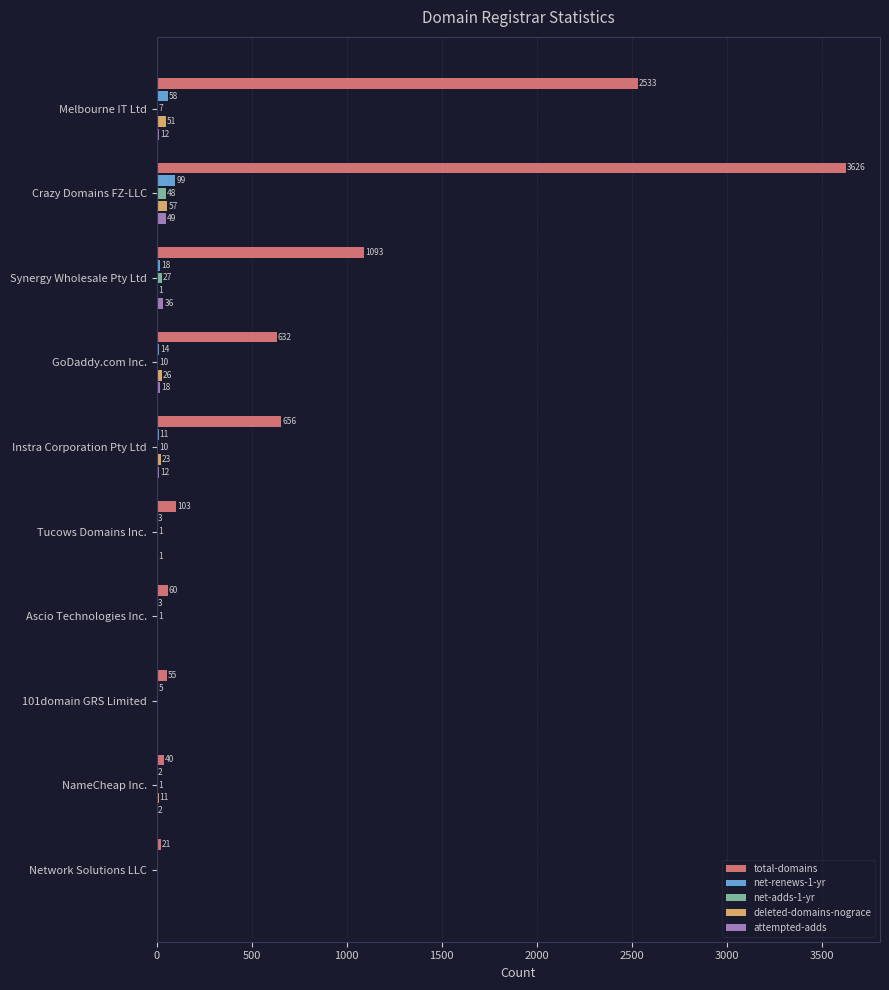

Between Instra Corporation Pty Ltd and Ascio Technologies Inc., which series saw the biggest shift?

total-domains